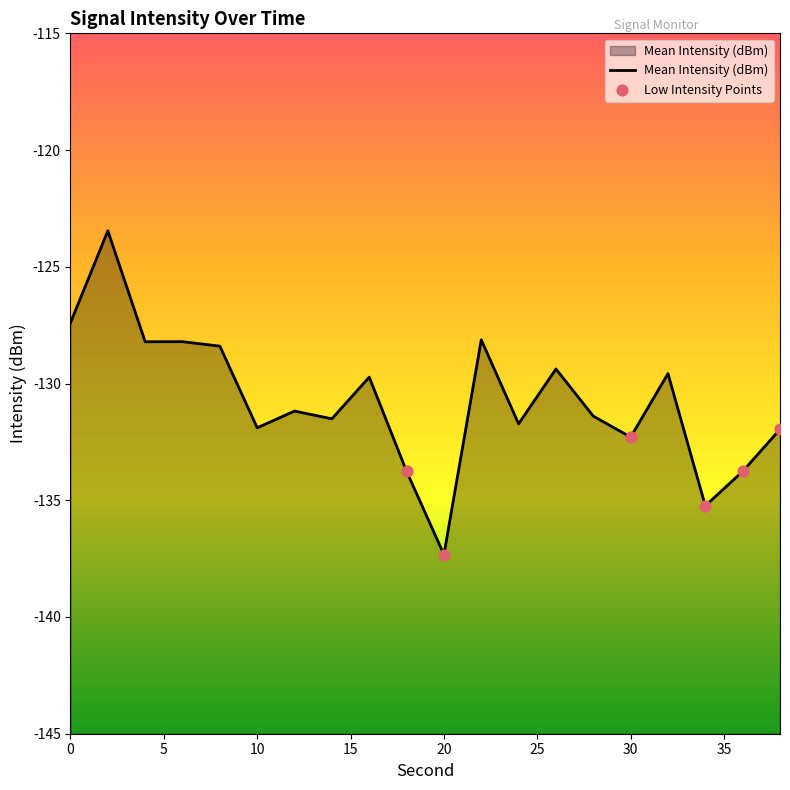

What is the change in value from 12 to 36?

-2.6